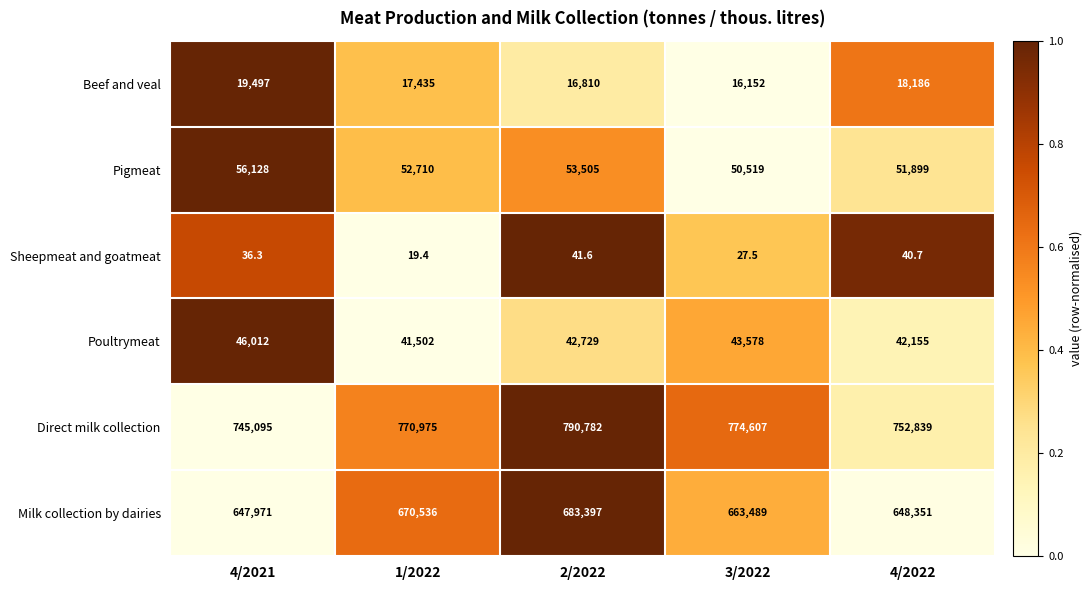

What is the smallest value displayed?

19.4